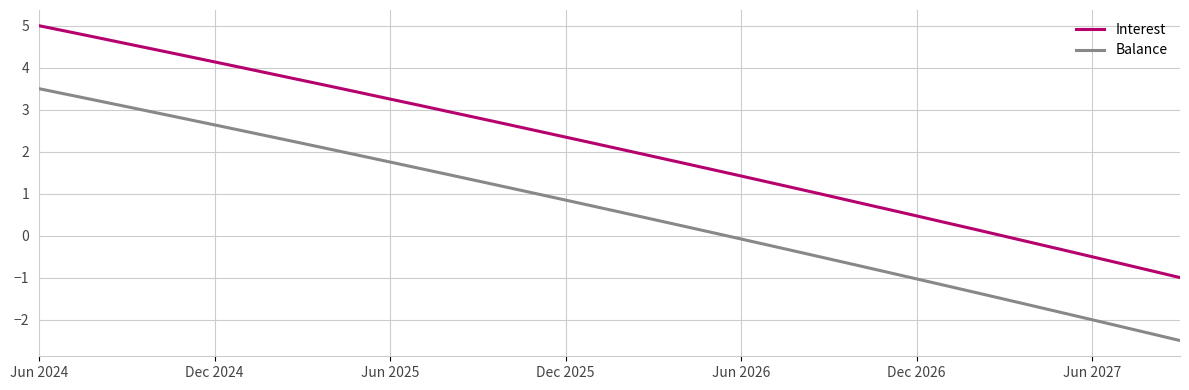

True or false: Balance and Interest cross at least once.

False